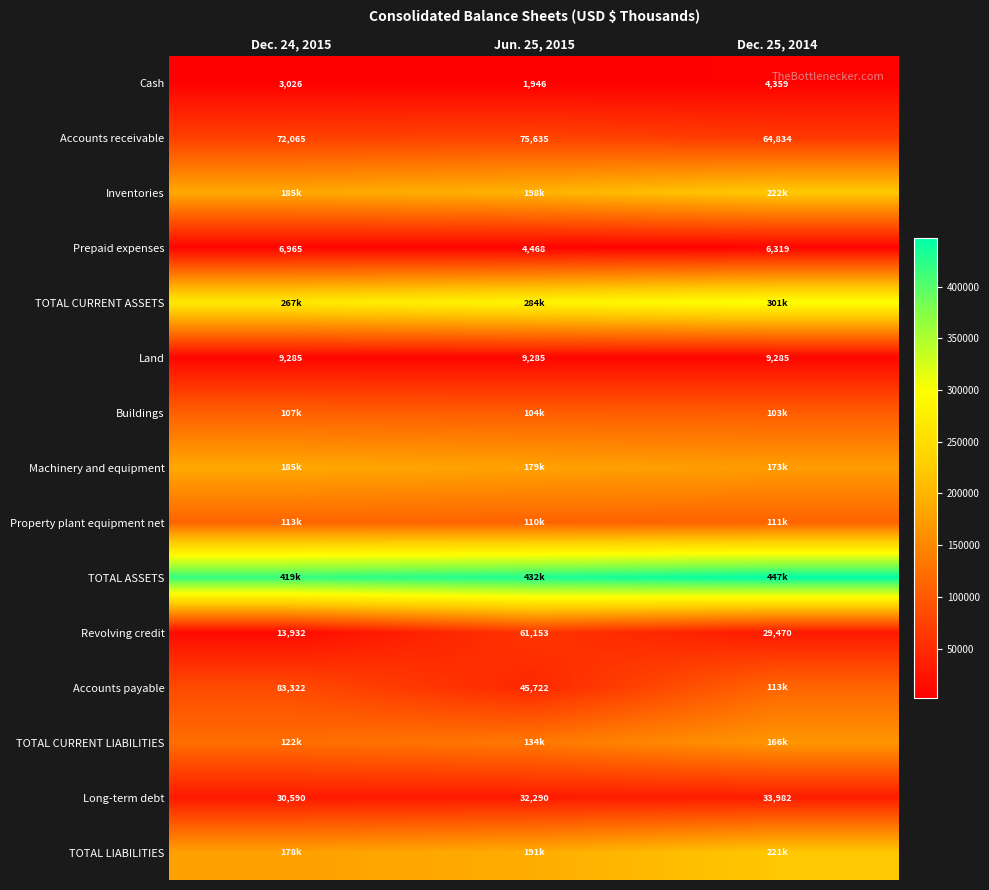

Is it true that Revolving credit equals 29470 at Dec. 25, 2014?

True